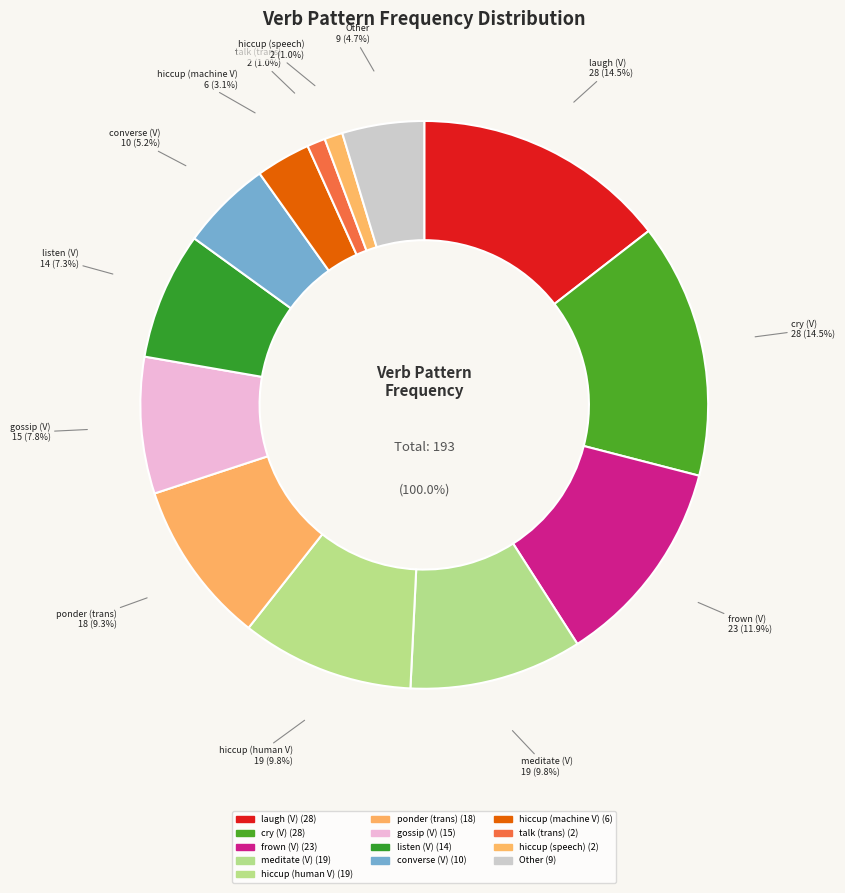

To the nearest percent, what is the difference between the largest and smallest slice percentages?

14%